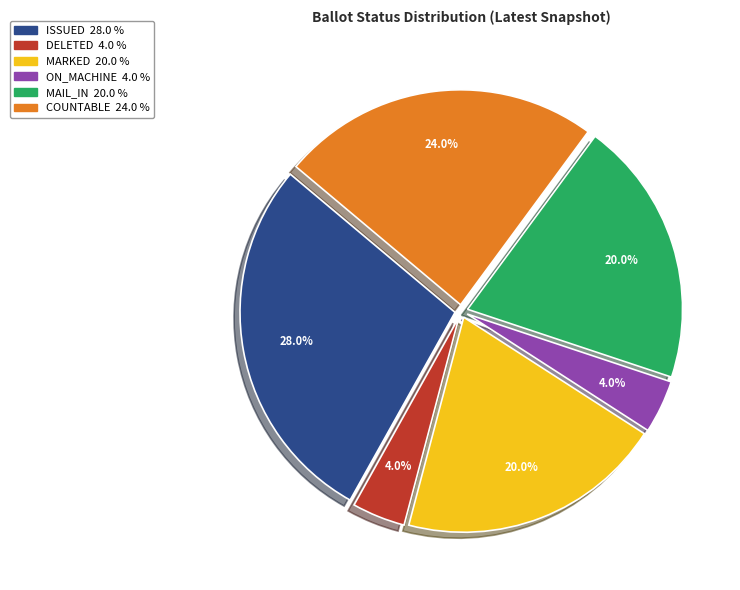

Which category has the biggest portion of the pie?

ISSUED